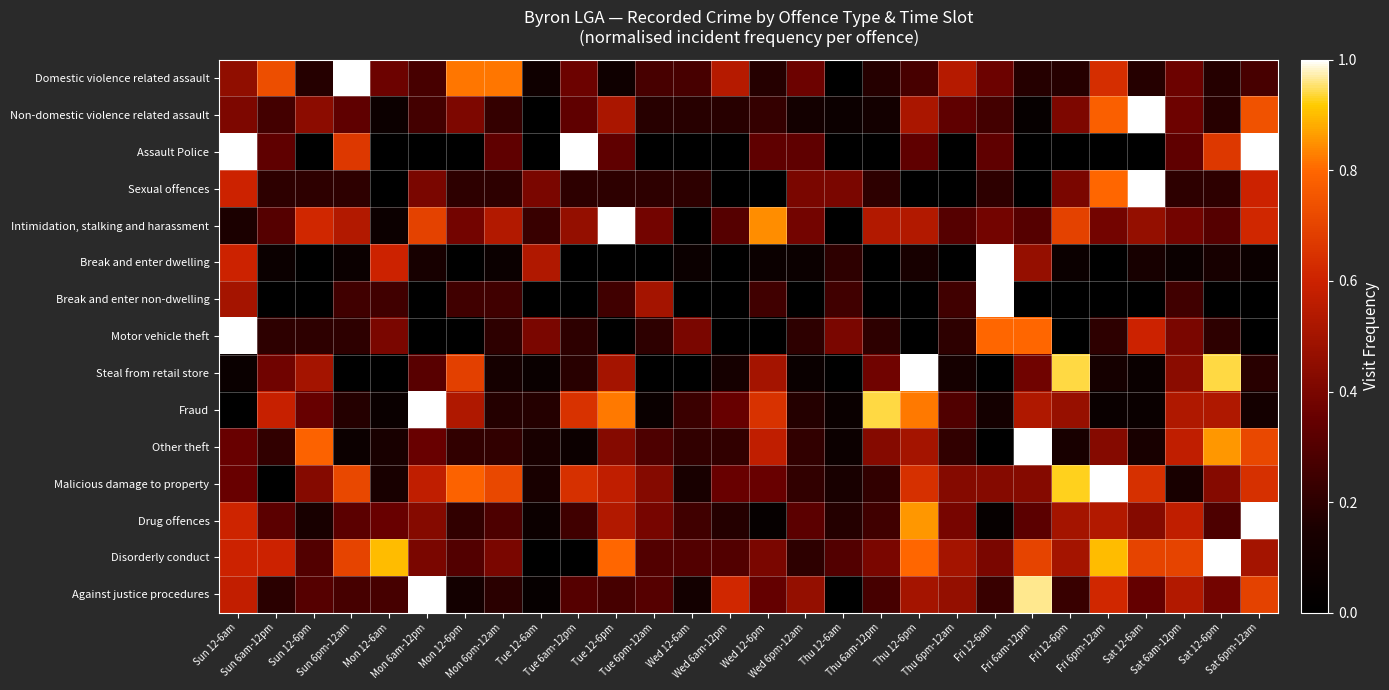

Reading left to right, what are all the values shown in this chart?

Domestic violence related assault: Sun 12-6am=0.5	Sun 6am-12pm=0.7	Sun 12-6pm=0.2	Sun 6pm-12am=1.0	Mon 12-6am=0.4	Mon 6am-12pm=0.3	Mon 12-6pm=0.8	Mon 6pm-12am=0.8	Tue 12-6am=0.1	Tue 6am-12pm=0.4	Tue 12-6pm=0.1	Tue 6pm-12am=0.3	Wed 12-6am=0.3	Wed 6am-12pm=0.5	Wed 12-6pm=0.2	Wed 6pm-12am=0.4	Thu 12-6am=0.0	Thu 6am-12pm=0.2	Thu 12-6pm=0.3	Thu 6pm-12am=0.5	Fri 12-6am=0.4	Fri 6am-12pm=0.2	Fri 12-6pm=0.2	Fri 6pm-12am=0.6	Sat 12-6am=0.2	Sat 6am-12pm=0.4	Sat 12-6pm=0.2	Sat 6pm-12am=0.3
Non-domestic violence related assault: Sun 12-6am=0.4	Sun 6am-12pm=0.3	Sun 12-6pm=0.4	Sun 6pm-12am=0.3	Mon 12-6am=0.1	Mon 6am-12pm=0.3	Mon 12-6pm=0.4	Mon 6pm-12am=0.2	Tue 12-6am=0.0	Tue 6am-12pm=0.3	Tue 12-6pm=0.5	Tue 6pm-12am=0.2	Wed 12-6am=0.2	Wed 6am-12pm=0.2	Wed 12-6pm=0.2	Wed 6pm-12am=0.1	Thu 12-6am=0.1	Thu 6am-12pm=0.1	Thu 12-6pm=0.5	Thu 6pm-12am=0.3	Fri 12-6am=0.3	Fri 6am-12pm=0.0	Fri 12-6pm=0.4	Fri 6pm-12am=0.8	Sat 12-6am=1.0	Sat 6am-12pm=0.4	Sat 12-6pm=0.2	Sat 6pm-12am=0.7
Assault Police: Sun 12-6am=1.0	Sun 6am-12pm=0.3	Sun 12-6pm=0.0	Sun 6pm-12am=0.7	Mon 12-6am=0.0	Mon 6am-12pm=0.0	Mon 12-6pm=0.0	Mon 6pm-12am=0.3	Tue 12-6am=0.0	Tue 6am-12pm=1.0	Tue 12-6pm=0.3	Tue 6pm-12am=0.0	Wed 12-6am=0.0	Wed 6am-12pm=0.0	Wed 12-6pm=0.3	Wed 6pm-12am=0.3	Thu 12-6am=0.0	Thu 6am-12pm=0.0	Thu 12-6pm=0.3	Thu 6pm-12am=0.0	Fri 12-6am=0.3	Fri 6am-12pm=0.0	Fri 12-6pm=0.0	Fri 6pm-12am=0.0	Sat 12-6am=0.0	Sat 6am-12pm=0.3	Sat 12-6pm=0.7	Sat 6pm-12am=1.0
Sexual offences: Sun 12-6am=0.6	Sun 6am-12pm=0.2	Sun 12-6pm=0.2	Sun 6pm-12am=0.2	Mon 12-6am=0.0	Mon 6am-12pm=0.4	Mon 12-6pm=0.2	Mon 6pm-12am=0.2	Tue 12-6am=0.4	Tue 6am-12pm=0.2	Tue 12-6pm=0.2	Tue 6pm-12am=0.2	Wed 12-6am=0.2	Wed 6am-12pm=0.0	Wed 12-6pm=0.0	Wed 6pm-12am=0.4	Thu 12-6am=0.4	Thu 6am-12pm=0.2	Thu 12-6pm=0.0	Thu 6pm-12am=0.0	Fri 12-6am=0.2	Fri 6am-12pm=0.0	Fri 12-6pm=0.4	Fri 6pm-12am=0.8	Sat 12-6am=1.0	Sat 6am-12pm=0.2	Sat 12-6pm=0.2	Sat 6pm-12am=0.6
Intimidation, stalking and harassment: Sun 12-6am=0.2	Sun 6am-12pm=0.3	Sun 12-6pm=0.6	Sun 6pm-12am=0.5	Mon 12-6am=0.1	Mon 6am-12pm=0.7	Mon 12-6pm=0.4	Mon 6pm-12am=0.5	Tue 12-6am=0.2	Tue 6am-12pm=0.5	Tue 12-6pm=1.0	Tue 6pm-12am=0.4	Wed 12-6am=0.0	Wed 6am-12pm=0.3	Wed 12-6pm=0.8	Wed 6pm-12am=0.4	Thu 12-6am=0.0	Thu 6am-12pm=0.5	Thu 12-6pm=0.5	Thu 6pm-12am=0.3	Fri 12-6am=0.4	Fri 6am-12pm=0.3	Fri 12-6pm=0.7	Fri 6pm-12am=0.4	Sat 12-6am=0.5	Sat 6am-12pm=0.4	Sat 12-6pm=0.3	Sat 6pm-12am=0.6
Break and enter dwelling: Sun 12-6am=0.6	Sun 6am-12pm=0.1	Sun 12-6pm=0.0	Sun 6pm-12am=0.1	Mon 12-6am=0.6	Mon 6am-12pm=0.1	Mon 12-6pm=0.0	Mon 6pm-12am=0.1	Tue 12-6am=0.5	Tue 6am-12pm=0.0	Tue 12-6pm=0.0	Tue 6pm-12am=0.0	Wed 12-6am=0.1	Wed 6am-12pm=0.0	Wed 12-6pm=0.1	Wed 6pm-12am=0.1	Thu 12-6am=0.2	Thu 6am-12pm=0.0	Thu 12-6pm=0.1	Thu 6pm-12am=0.0	Fri 12-6am=1.0	Fri 6am-12pm=0.5	Fri 12-6pm=0.1	Fri 6pm-12am=0.0	Sat 12-6am=0.1	Sat 6am-12pm=0.1	Sat 12-6pm=0.1	Sat 6pm-12am=0.1
Break and enter non-dwelling: Sun 12-6am=0.5	Sun 6am-12pm=0.0	Sun 12-6pm=0.0	Sun 6pm-12am=0.2	Mon 12-6am=0.2	Mon 6am-12pm=0.0	Mon 12-6pm=0.2	Mon 6pm-12am=0.2	Tue 12-6am=0.0	Tue 6am-12pm=0.0	Tue 12-6pm=0.2	Tue 6pm-12am=0.5	Wed 12-6am=0.0	Wed 6am-12pm=0.0	Wed 12-6pm=0.2	Wed 6pm-12am=0.0	Thu 12-6am=0.2	Thu 6am-12pm=0.0	Thu 12-6pm=0.0	Thu 6pm-12am=0.2	Fri 12-6am=1.0	Fri 6am-12pm=0.0	Fri 12-6pm=0.0	Fri 6pm-12am=0.0	Sat 12-6am=0.0	Sat 6am-12pm=0.2	Sat 12-6pm=0.0	Sat 6pm-12am=0.0
Motor vehicle theft: Sun 12-6am=1.0	Sun 6am-12pm=0.2	Sun 12-6pm=0.2	Sun 6pm-12am=0.2	Mon 12-6am=0.4	Mon 6am-12pm=0.0	Mon 12-6pm=0.0	Mon 6pm-12am=0.2	Tue 12-6am=0.4	Tue 6am-12pm=0.2	Tue 12-6pm=0.0	Tue 6pm-12am=0.2	Wed 12-6am=0.4	Wed 6am-12pm=0.0	Wed 12-6pm=0.0	Wed 6pm-12am=0.2	Thu 12-6am=0.4	Thu 6am-12pm=0.2	Thu 12-6pm=0.0	Thu 6pm-12am=0.2	Fri 12-6am=0.8	Fri 6am-12pm=0.8	Fri 12-6pm=0.0	Fri 6pm-12am=0.2	Sat 12-6am=0.6	Sat 6am-12pm=0.4	Sat 12-6pm=0.2	Sat 6pm-12am=0.0
Steal from retail store: Sun 12-6am=0.1	Sun 6am-12pm=0.4	Sun 12-6pm=0.5	Sun 6pm-12am=0.0	Mon 12-6am=0.0	Mon 6am-12pm=0.3	Mon 12-6pm=0.7	Mon 6pm-12am=0.1	Tue 12-6am=0.1	Tue 6am-12pm=0.2	Tue 12-6pm=0.5	Tue 6pm-12am=0.0	Wed 12-6am=0.0	Wed 6am-12pm=0.1	Wed 12-6pm=0.5	Wed 6pm-12am=0.1	Thu 12-6am=0.0	Thu 6am-12pm=0.4	Thu 12-6pm=1.0	Thu 6pm-12am=0.1	Fri 12-6am=0.0	Fri 6am-12pm=0.4	Fri 12-6pm=0.9	Fri 6pm-12am=0.1	Sat 12-6am=0.1	Sat 6am-12pm=0.4	Sat 12-6pm=0.9	Sat 6pm-12am=0.2
Fraud: Sun 12-6am=0.0	Sun 6am-12pm=0.6	Sun 12-6pm=0.4	Sun 6pm-12am=0.2	Mon 12-6am=0.1	Mon 6am-12pm=1.0	Mon 12-6pm=0.5	Mon 6pm-12am=0.2	Tue 12-6am=0.2	Tue 6am-12pm=0.6	Tue 12-6pm=0.8	Tue 6pm-12am=0.1	Wed 12-6am=0.2	Wed 6am-12pm=0.4	Wed 12-6pm=0.6	Wed 6pm-12am=0.2	Thu 12-6am=0.1	Thu 6am-12pm=0.9	Thu 12-6pm=0.8	Thu 6pm-12am=0.3	Fri 12-6am=0.1	Fri 6am-12pm=0.5	Fri 12-6pm=0.5	Fri 6pm-12am=0.1	Sat 12-6am=0.1	Sat 6am-12pm=0.5	Sat 12-6pm=0.5	Sat 6pm-12am=0.1
Other theft: Sun 12-6am=0.4	Sun 6am-12pm=0.2	Sun 12-6pm=0.8	Sun 6pm-12am=0.1	Mon 12-6am=0.1	Mon 6am-12pm=0.4	Mon 12-6pm=0.2	Mon 6pm-12am=0.2	Tue 12-6am=0.1	Tue 6am-12pm=0.1	Tue 12-6pm=0.4	Tue 6pm-12am=0.3	Wed 12-6am=0.2	Wed 6am-12pm=0.2	Wed 12-6pm=0.6	Wed 6pm-12am=0.2	Thu 12-6am=0.1	Thu 6am-12pm=0.4	Thu 12-6pm=0.5	Thu 6pm-12am=0.2	Fri 12-6am=0.0	Fri 6am-12pm=1.0	Fri 12-6pm=0.1	Fri 6pm-12am=0.4	Sat 12-6am=0.1	Sat 6am-12pm=0.6	Sat 12-6pm=0.9	Sat 6pm-12am=0.7
Malicious damage to property: Sun 12-6am=0.4	Sun 6am-12pm=0.0	Sun 12-6pm=0.4	Sun 6pm-12am=0.7	Mon 12-6am=0.1	Mon 6am-12pm=0.6	Mon 12-6pm=0.8	Mon 6pm-12am=0.7	Tue 12-6am=0.1	Tue 6am-12pm=0.6	Tue 12-6pm=0.6	Tue 6pm-12am=0.4	Wed 12-6am=0.1	Wed 6am-12pm=0.4	Wed 12-6pm=0.4	Wed 6pm-12am=0.2	Thu 12-6am=0.1	Thu 6am-12pm=0.2	Thu 12-6pm=0.6	Thu 6pm-12am=0.4	Fri 12-6am=0.4	Fri 6am-12pm=0.4	Fri 12-6pm=0.9	Fri 6pm-12am=1.0	Sat 12-6am=0.6	Sat 6am-12pm=0.1	Sat 12-6pm=0.4	Sat 6pm-12am=0.6
Drug offences: Sun 12-6am=0.6	Sun 6am-12pm=0.3	Sun 12-6pm=0.1	Sun 6pm-12am=0.3	Mon 12-6am=0.4	Mon 6am-12pm=0.4	Mon 12-6pm=0.2	Mon 6pm-12am=0.3	Tue 12-6am=0.1	Tue 6am-12pm=0.2	Tue 12-6pm=0.5	Tue 6pm-12am=0.4	Wed 12-6am=0.2	Wed 6am-12pm=0.2	Wed 12-6pm=0.0	Wed 6pm-12am=0.3	Thu 12-6am=0.2	Thu 6am-12pm=0.2	Thu 12-6pm=0.9	Thu 6pm-12am=0.4	Fri 12-6am=0.0	Fri 6am-12pm=0.3	Fri 12-6pm=0.5	Fri 6pm-12am=0.5	Sat 12-6am=0.4	Sat 6am-12pm=0.6	Sat 12-6pm=0.3	Sat 6pm-12am=1.0
Disorderly conduct: Sun 12-6am=0.6	Sun 6am-12pm=0.6	Sun 12-6pm=0.3	Sun 6pm-12am=0.7	Mon 12-6am=0.9	Mon 6am-12pm=0.4	Mon 12-6pm=0.3	Mon 6pm-12am=0.4	Tue 12-6am=0.0	Tue 6am-12pm=0.0	Tue 12-6pm=0.8	Tue 6pm-12am=0.3	Wed 12-6am=0.3	Wed 6am-12pm=0.3	Wed 12-6pm=0.4	Wed 6pm-12am=0.2	Thu 12-6am=0.3	Thu 6am-12pm=0.4	Thu 12-6pm=0.8	Thu 6pm-12am=0.5	Fri 12-6am=0.4	Fri 6am-12pm=0.7	Fri 12-6pm=0.5	Fri 6pm-12am=0.9	Sat 12-6am=0.7	Sat 6am-12pm=0.7	Sat 12-6pm=1.0	Sat 6pm-12am=0.5
Against justice procedures: Sun 12-6am=0.6	Sun 6am-12pm=0.2	Sun 12-6pm=0.3	Sun 6pm-12am=0.3	Mon 12-6am=0.3	Mon 6am-12pm=1.0	Mon 12-6pm=0.1	Mon 6pm-12am=0.2	Tue 12-6am=0.0	Tue 6am-12pm=0.3	Tue 12-6pm=0.3	Tue 6pm-12am=0.3	Wed 12-6am=0.1	Wed 6am-12pm=0.6	Wed 12-6pm=0.3	Wed 6pm-12am=0.5	Thu 12-6am=0.0	Thu 6am-12pm=0.3	Thu 12-6pm=0.5	Thu 6pm-12am=0.5	Fri 12-6am=0.2	Fri 6am-12pm=1.0	Fri 12-6pm=0.2	Fri 6pm-12am=0.6	Sat 12-6am=0.3	Sat 6am-12pm=0.5	Sat 12-6pm=0.4	Sat 6pm-12am=0.7